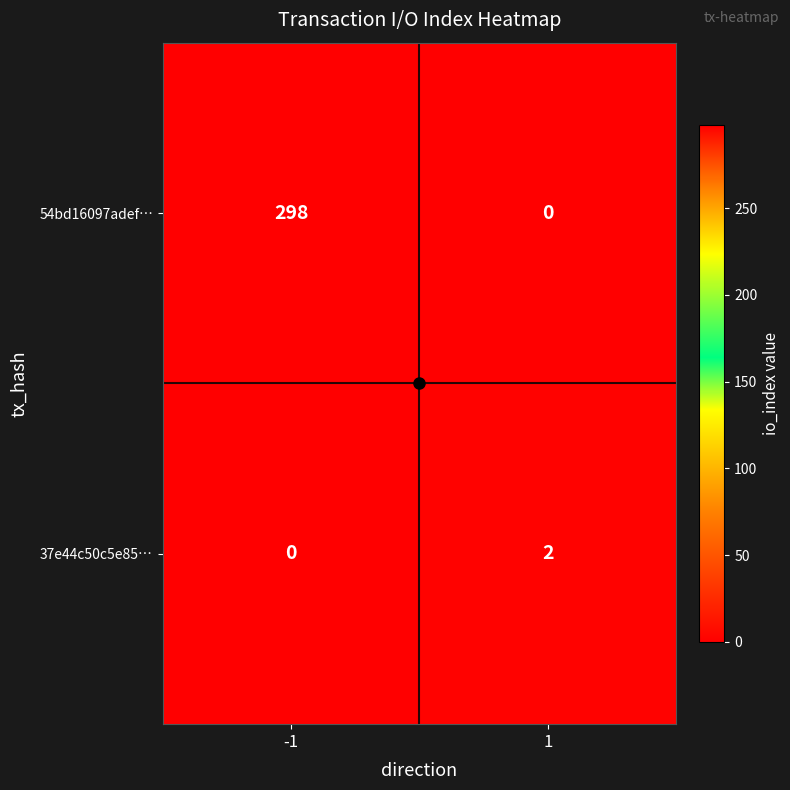

How many categories are shown in the chart?

2